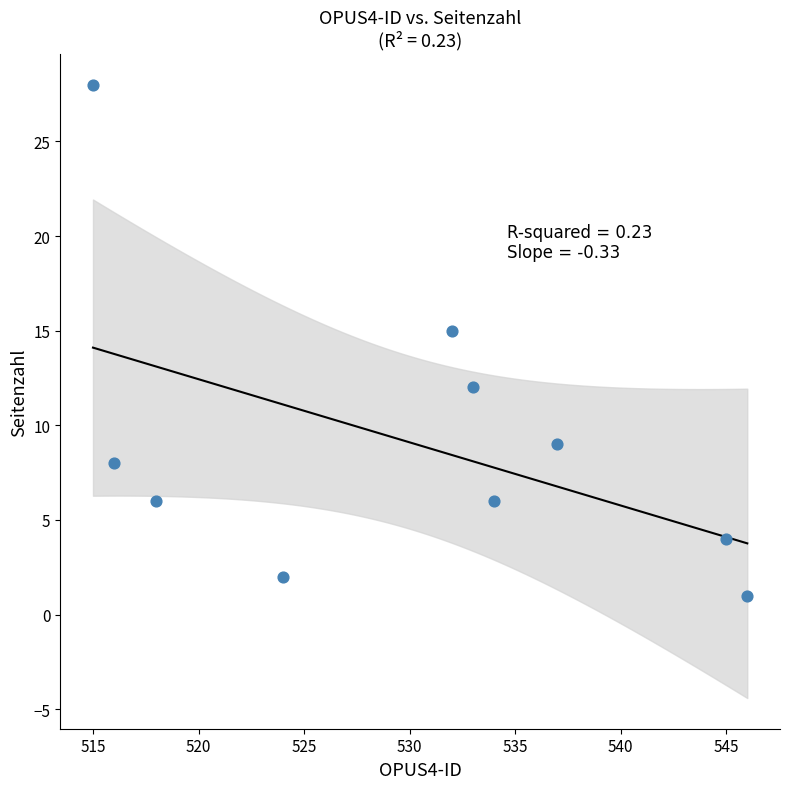

What is the average Y value?

9